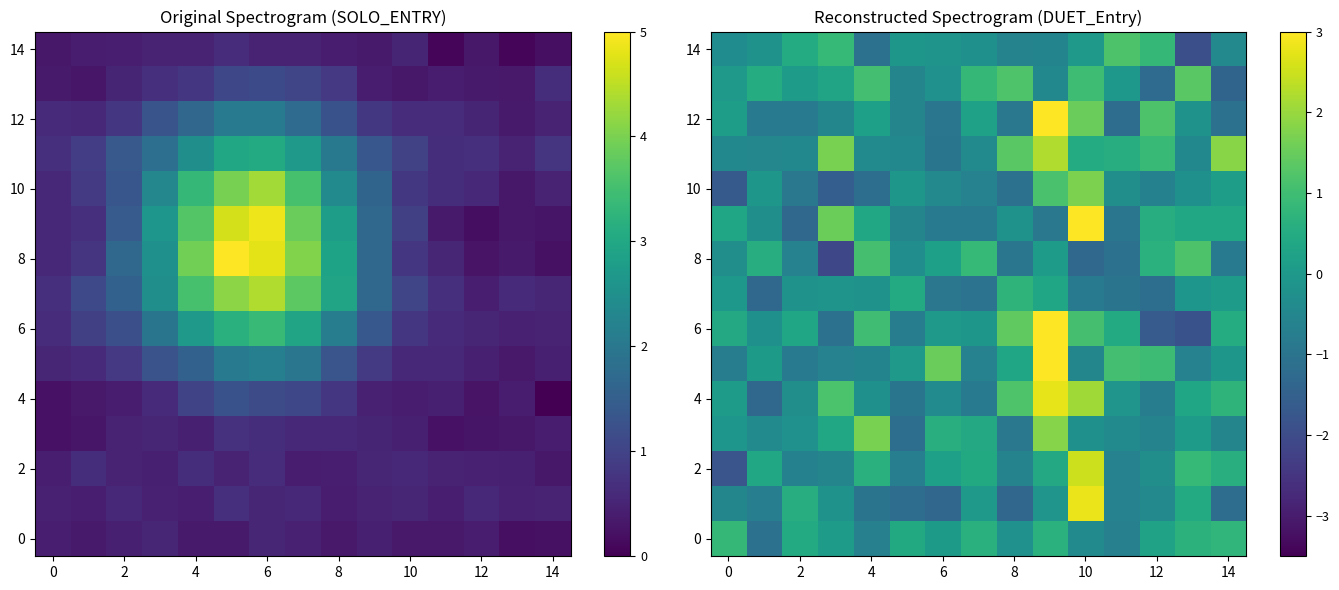

How many negative values does the 6 series have?

7